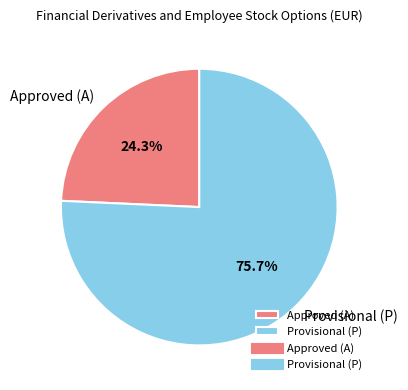

What percentage do Approved (A) and Provisional (P) together represent?

100.0%